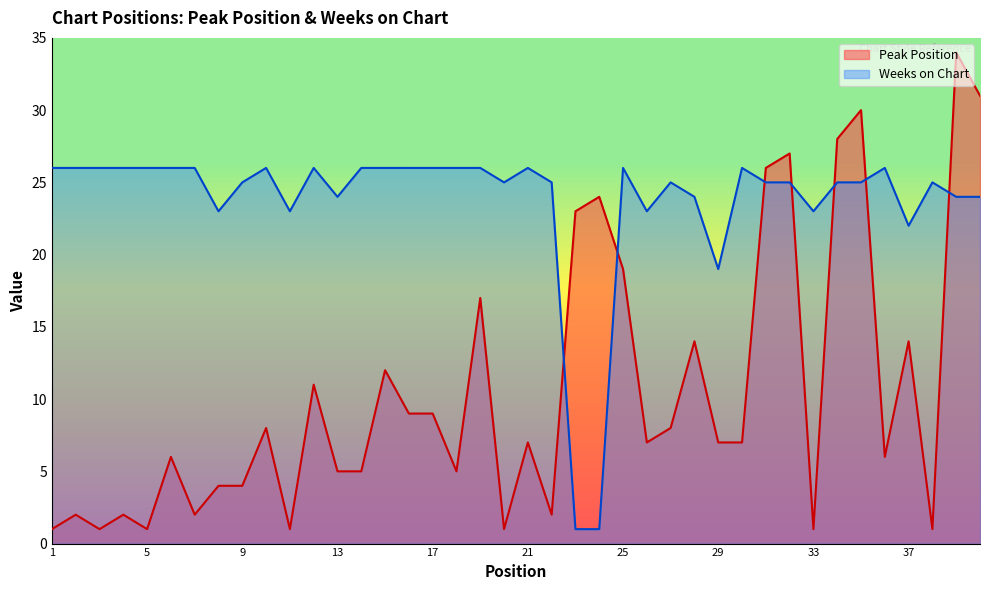

Which category has the lowest value in the Peak Position series?

1